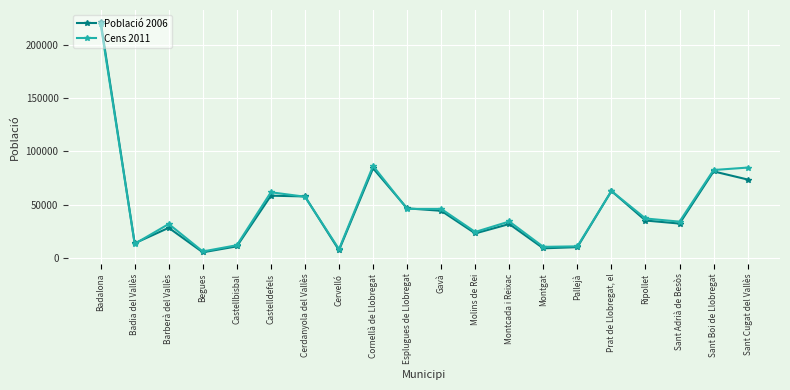

What is the label of the 15th point from the right?

Castelldefels